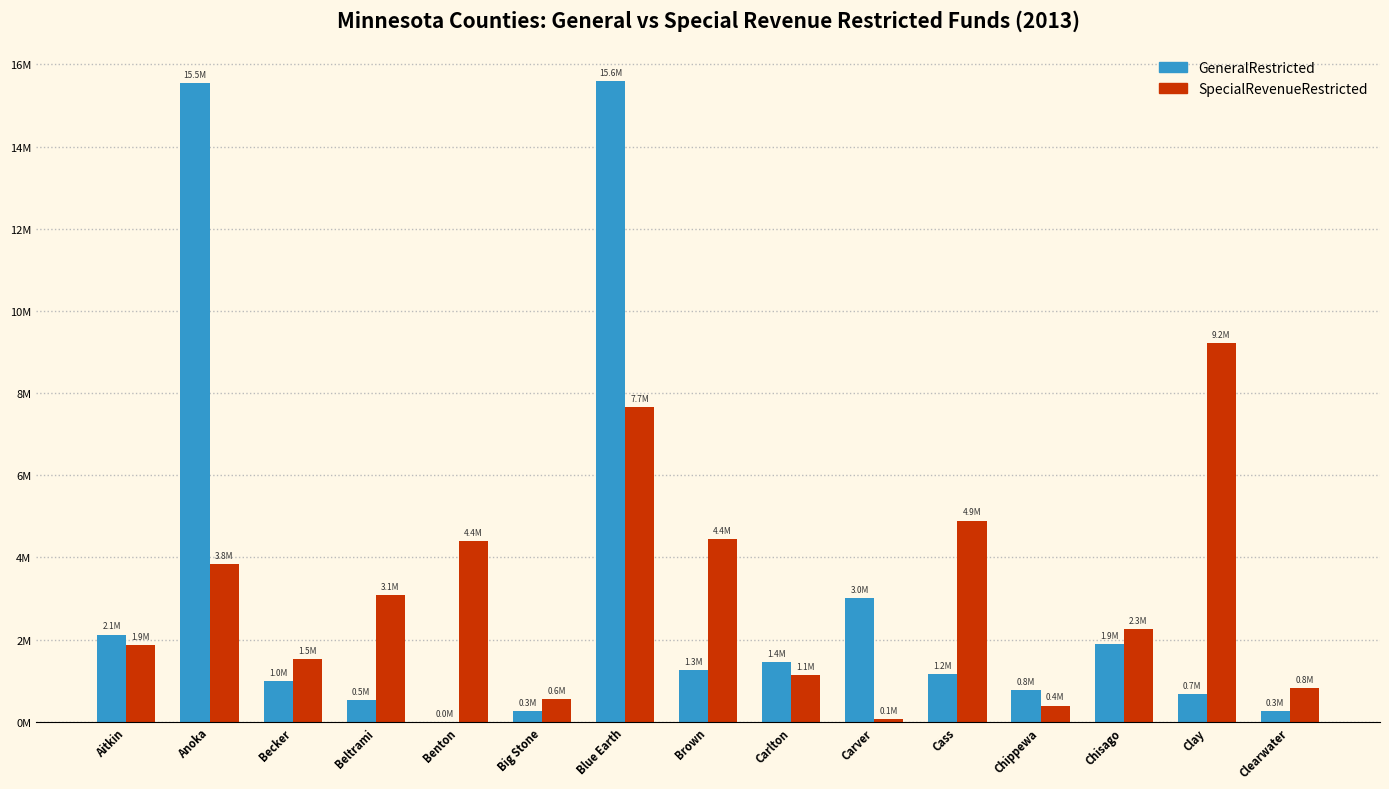

Which series has the widest spread of values?

GeneralRestricted